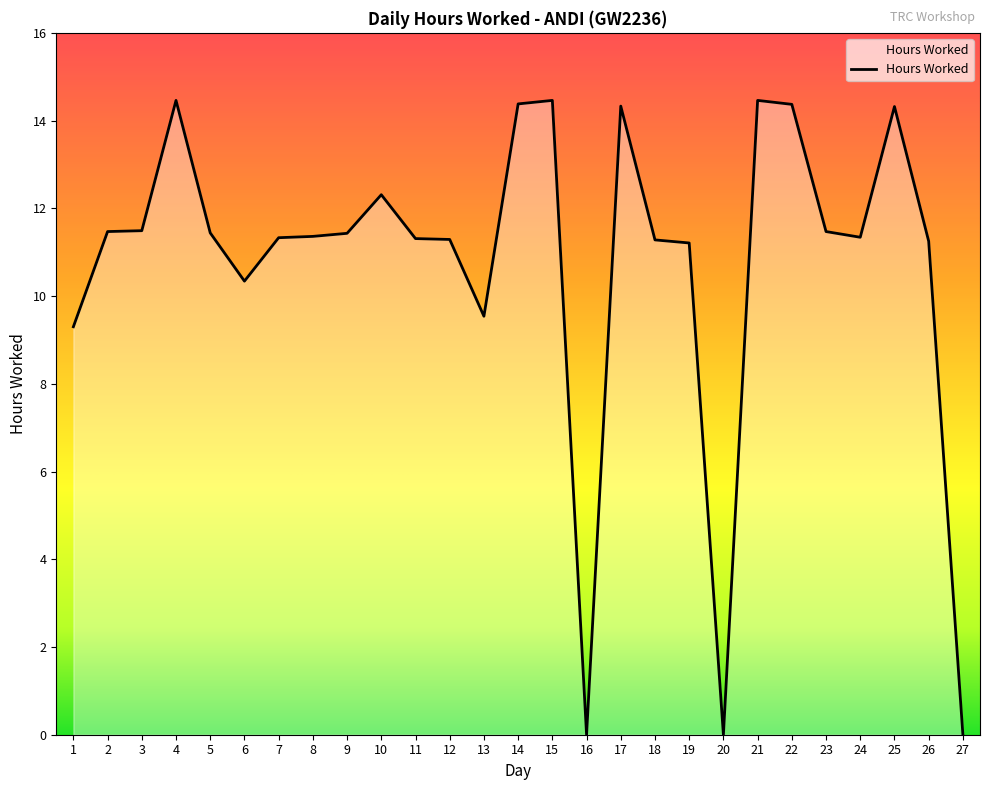

What is the average value?

10.7